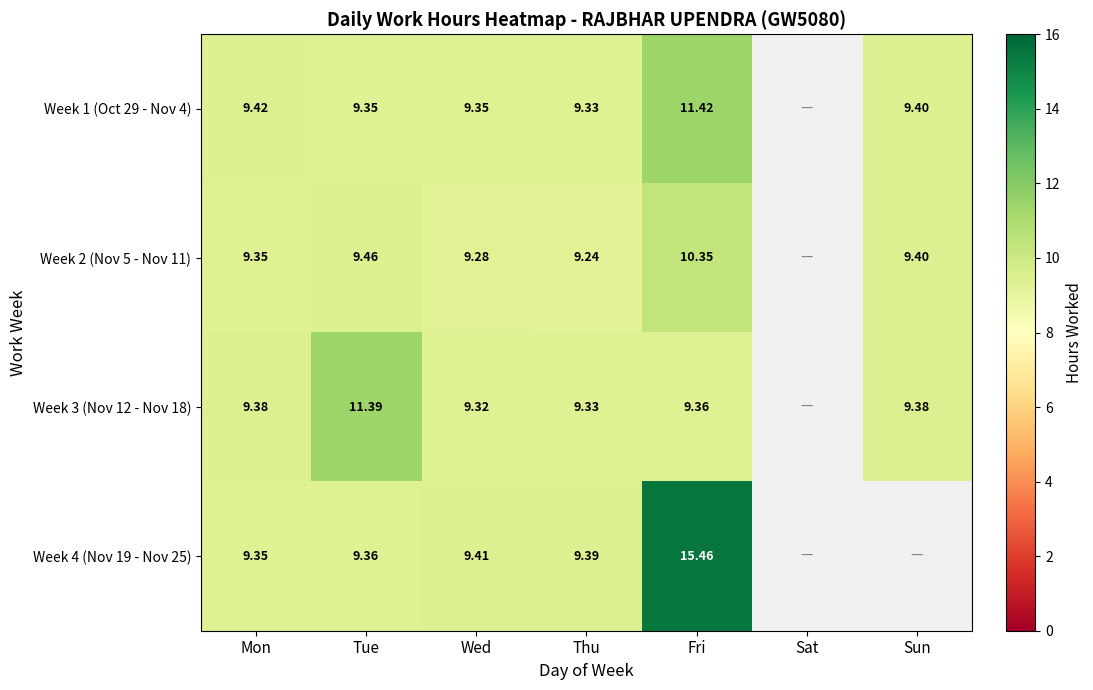

Which series has the widest spread of values?

Week 4 (Nov 19 - Nov 25)